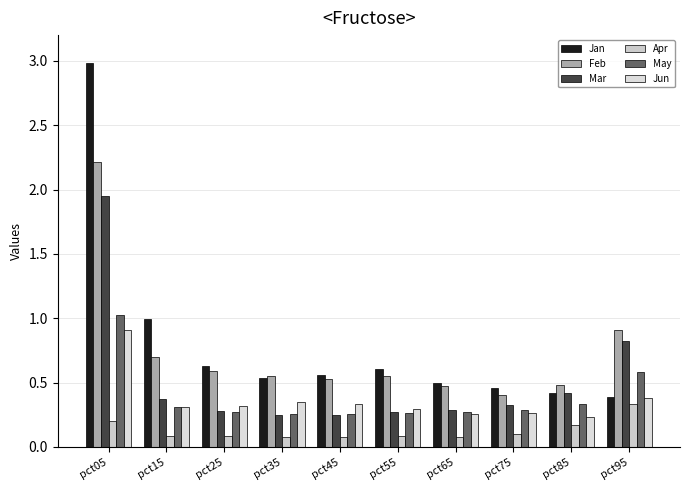

Reading left to right, what are all the values shown in this chart?

Jan: 3.0	1.0	0.6	0.5	0.6	0.6	0.5	0.5	0.4	0.4
Feb: 2.2	0.7	0.6	0.6	0.5	0.6	0.5	0.4	0.5	0.9
Mar: 1.9	0.4	0.3	0.2	0.3	0.3	0.3	0.3	0.4	0.8
Apr: 0.2	0.1	0.1	0.1	0.1	0.1	0.1	0.1	0.2	0.3
May: 1.0	0.3	0.3	0.3	0.3	0.3	0.3	0.3	0.3	0.6
Jun: 0.9	0.3	0.3	0.3	0.3	0.3	0.3	0.3	0.2	0.4